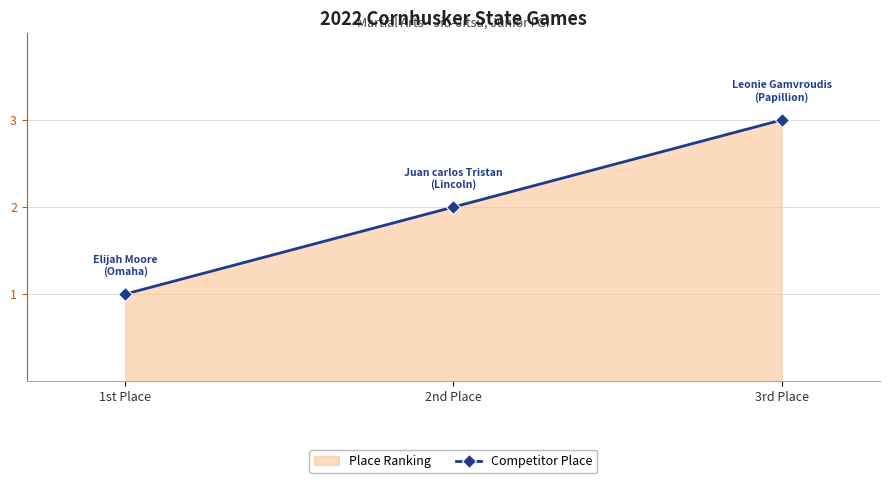

Reading left to right, list all the values displayed in this chart.

1st Place=1	2nd Place=2	3rd Place=3